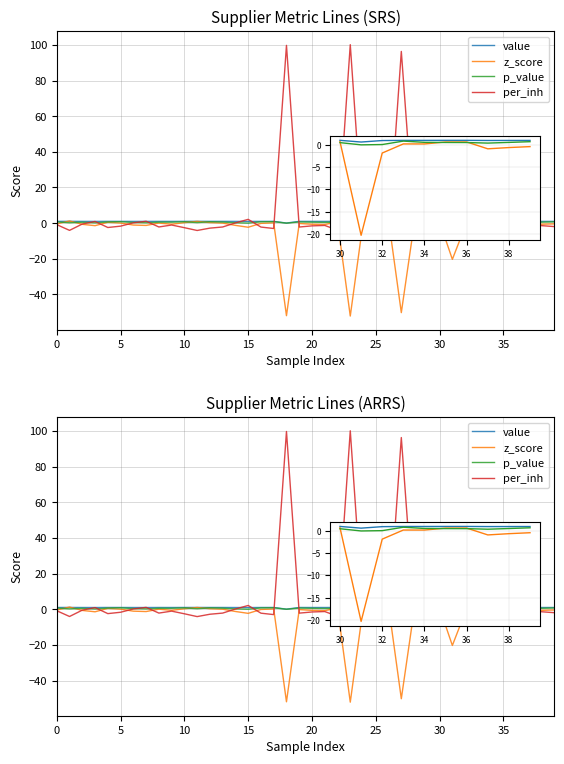

What is the difference between the second highest and second lowest values in the value series?

1.0